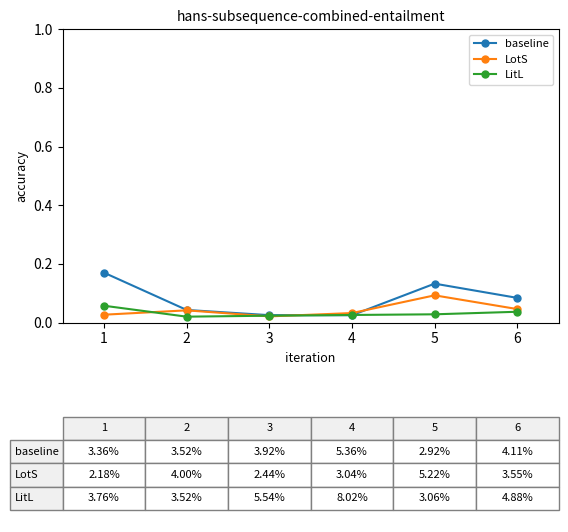

What is the total value across all series at 5?

0.3